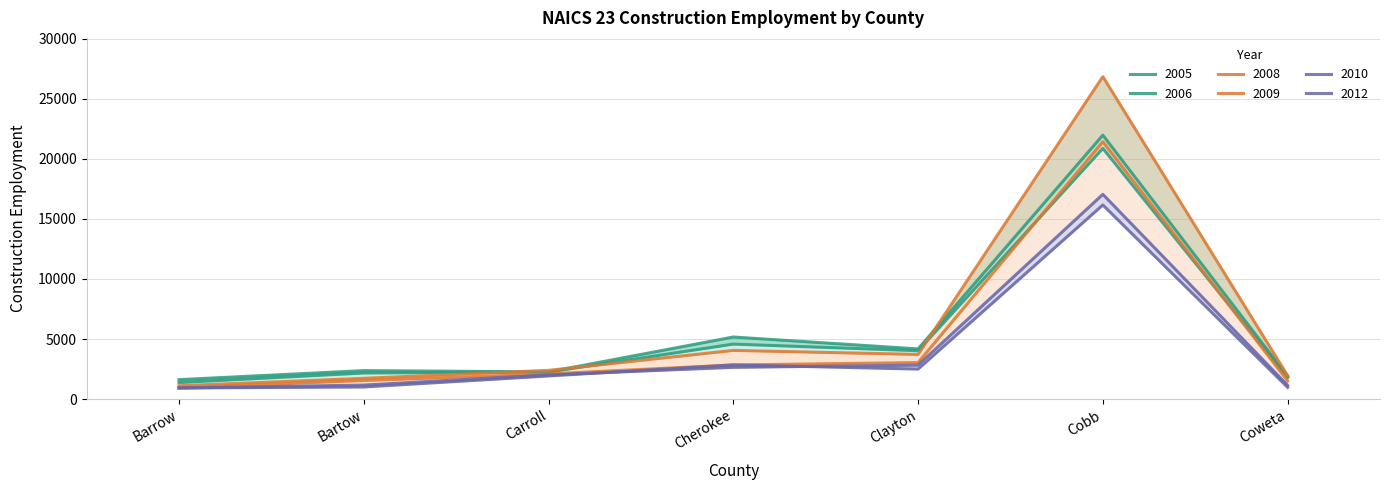

Which series changed the most between Clayton and Cobb?

2008